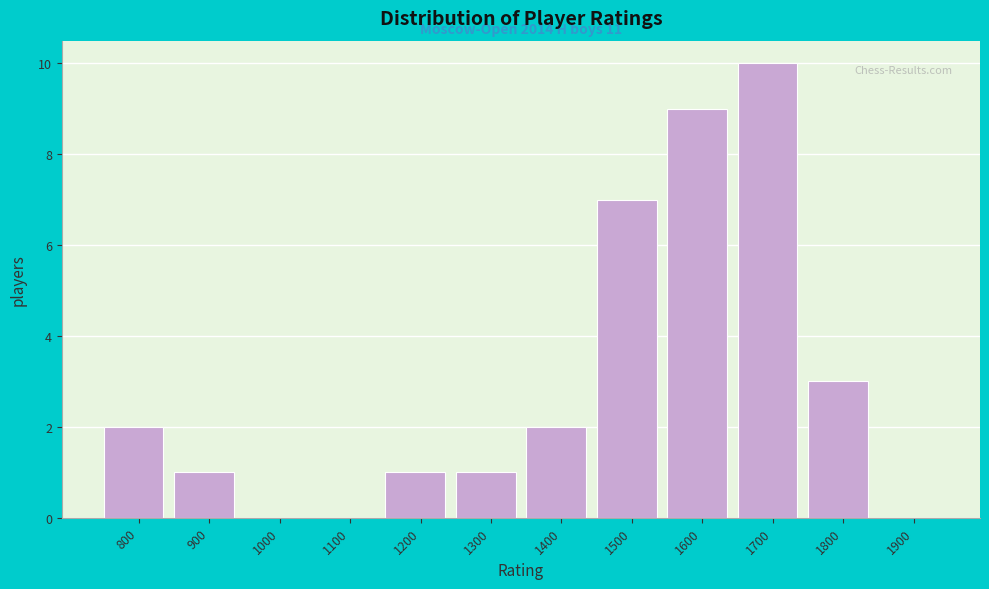

Reading left to right, extract all data points from this chart.

800=2	900=1	1000=0	1100=0	1200=1	1300=1	1400=2	1500=7	1600=9	1700=10	1800=3	1900=0